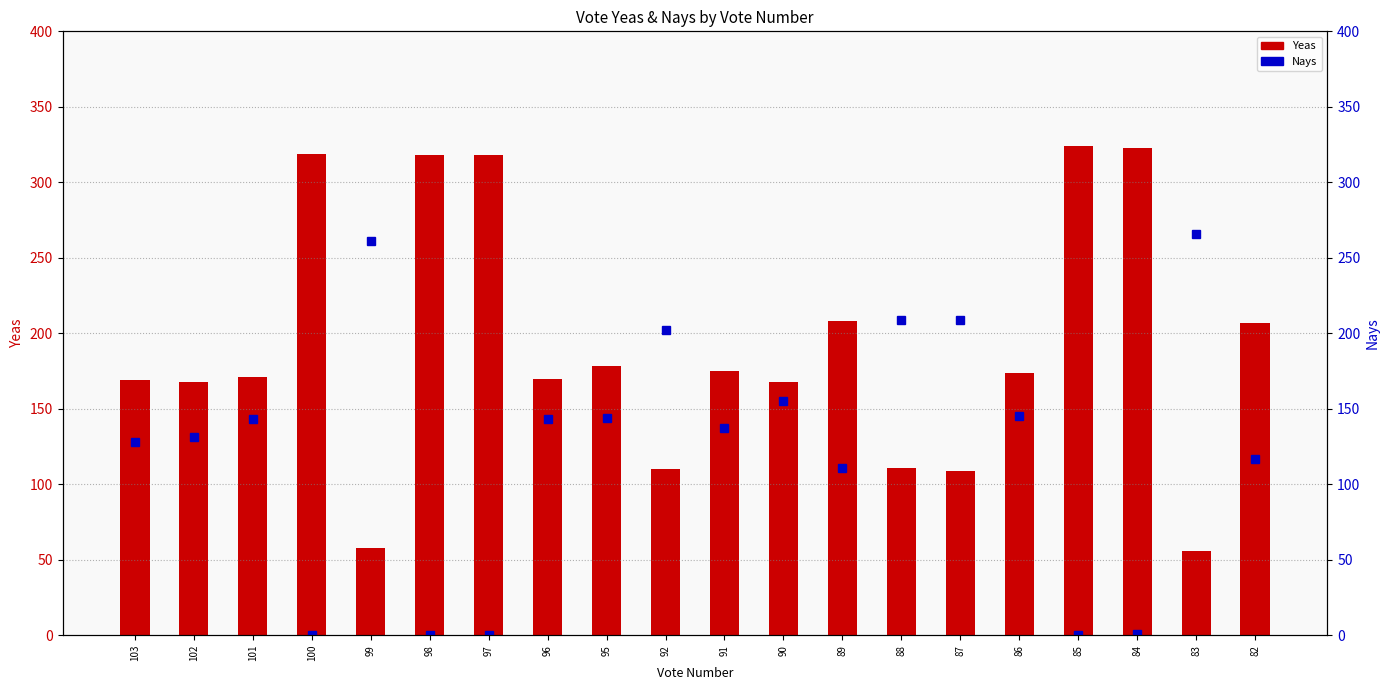

Rank the categories by Yeas value from lowest to highest.

83, 99, 87, 92, 88, 102, 90, 103, 96, 101, 86, 91, 95, 82, 89, 98, 97, 100, 84, 85